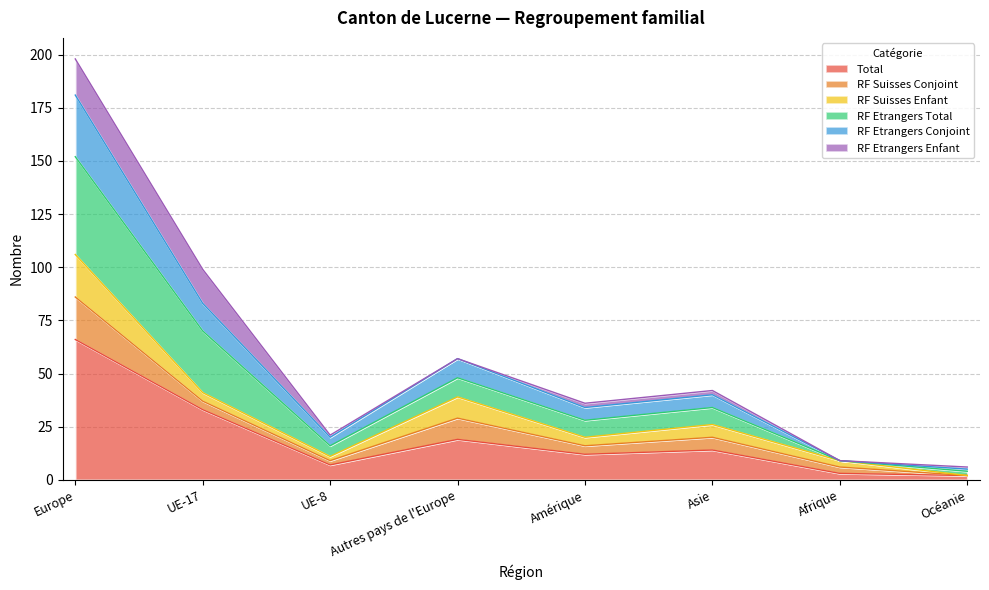

Rank the categories by RF Etrangers Conjoint value from highest to lowest.

Europe, UE-17, Autres pays de l'Europe, Asie, Amérique, UE-8, Afrique, Océanie